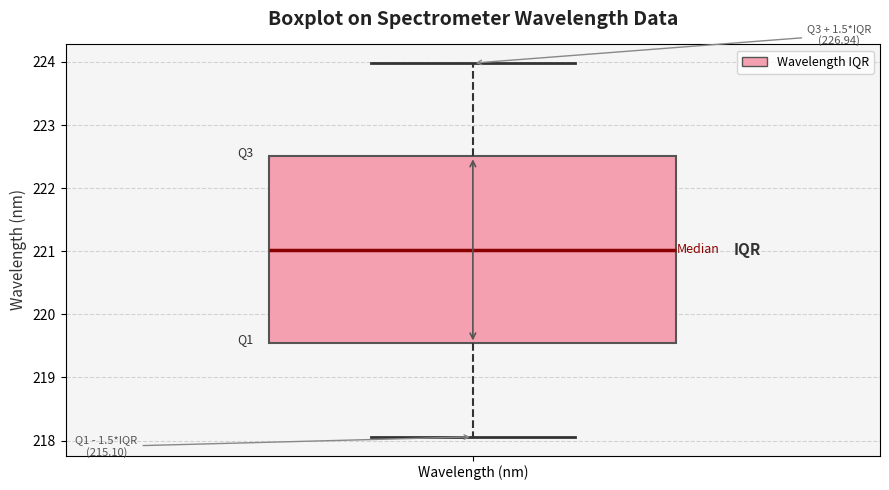

Transcribe this box plot: give where the median line is, the range the box spans, and where the two whiskers end, as read against the y-axis. The values are not printed on the chart, so give them approximately, as read against the axis.

median 221.0, box 219.5 to 222.5, whiskers 218.1 to 224.0